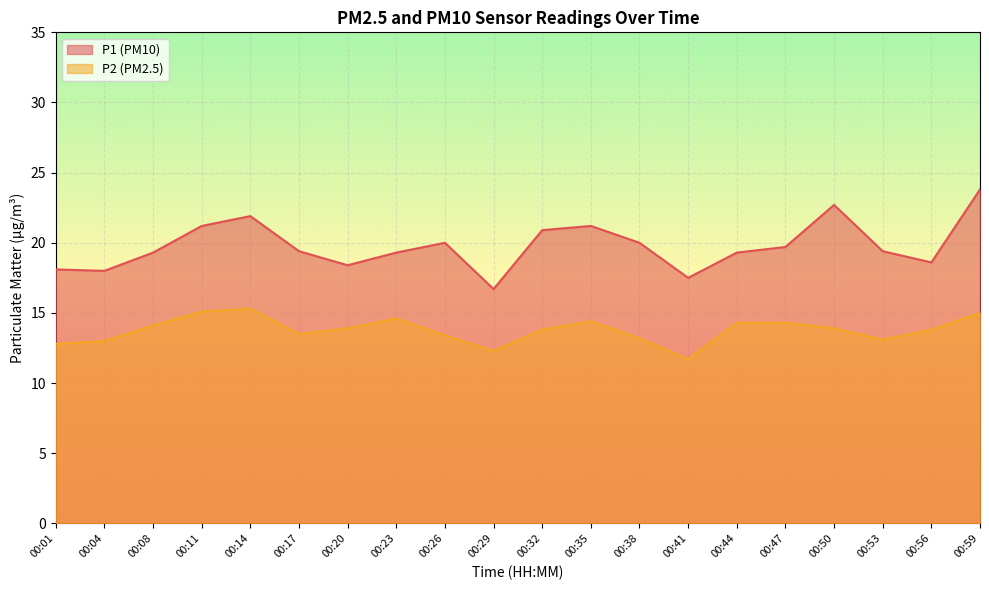

At how many categories does at least one series exceed 22?

2